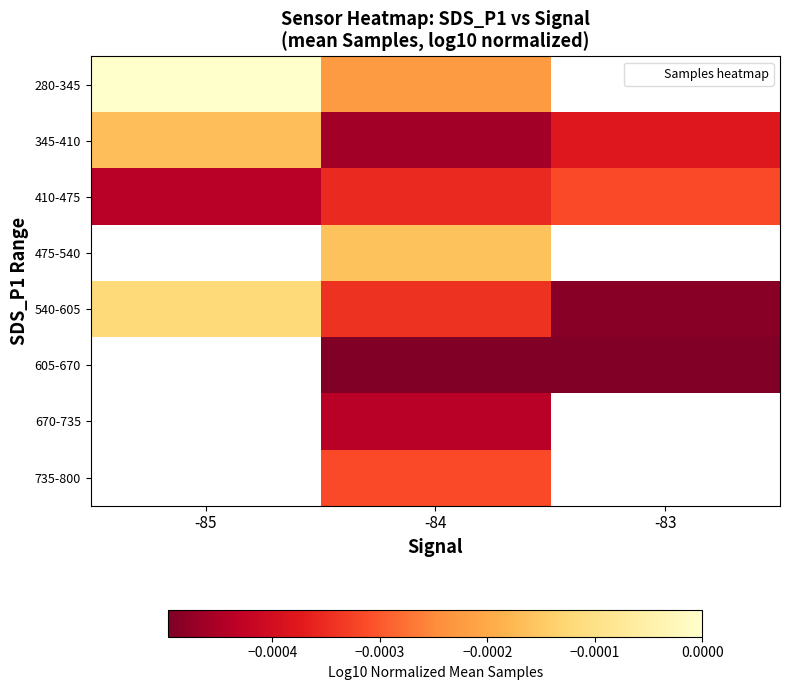

The value of 410-475 at -83 is -0.0. True or false?

False